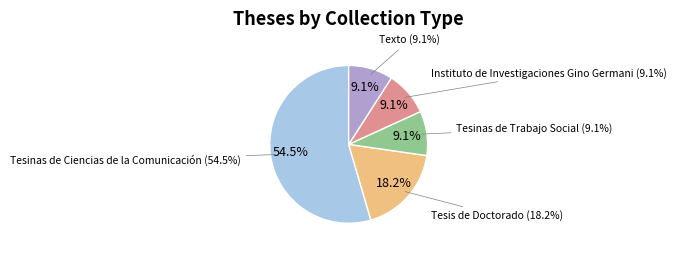

What percentage is NOT represented by Instituto de Investigaciones Gino Germani?

90.9%